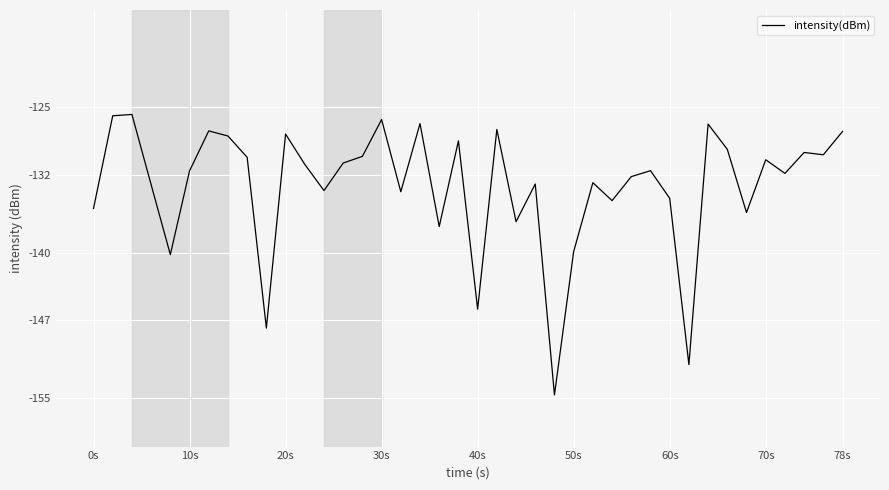

Is this an area chart (filled region under the line)?

No